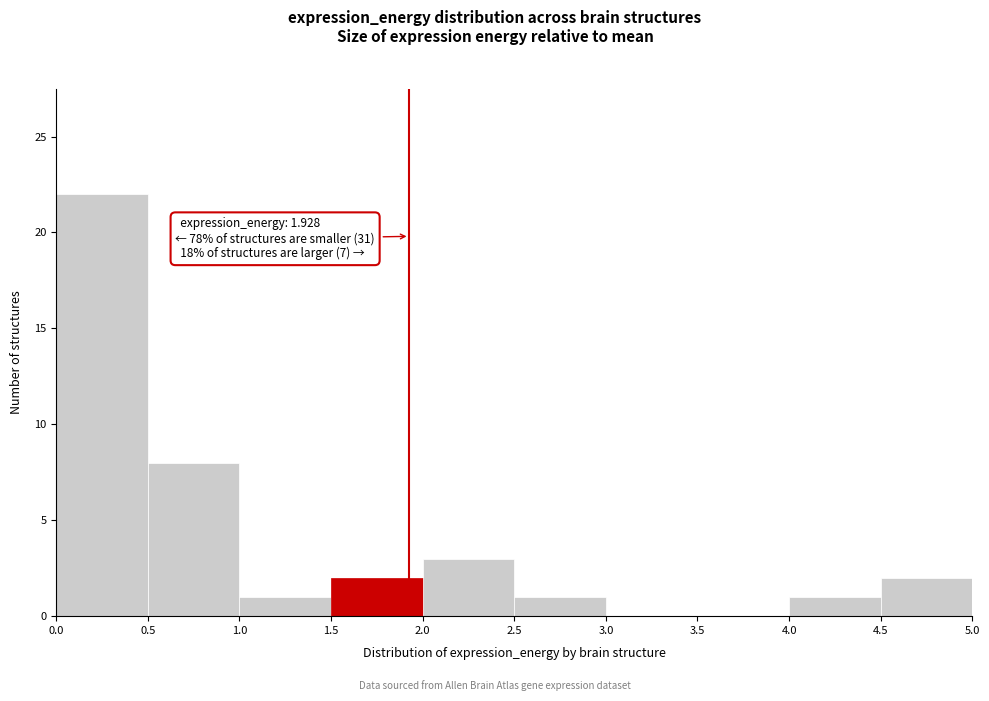

Which range on the x-axis has the tallest bar?

0.0 to 0.5